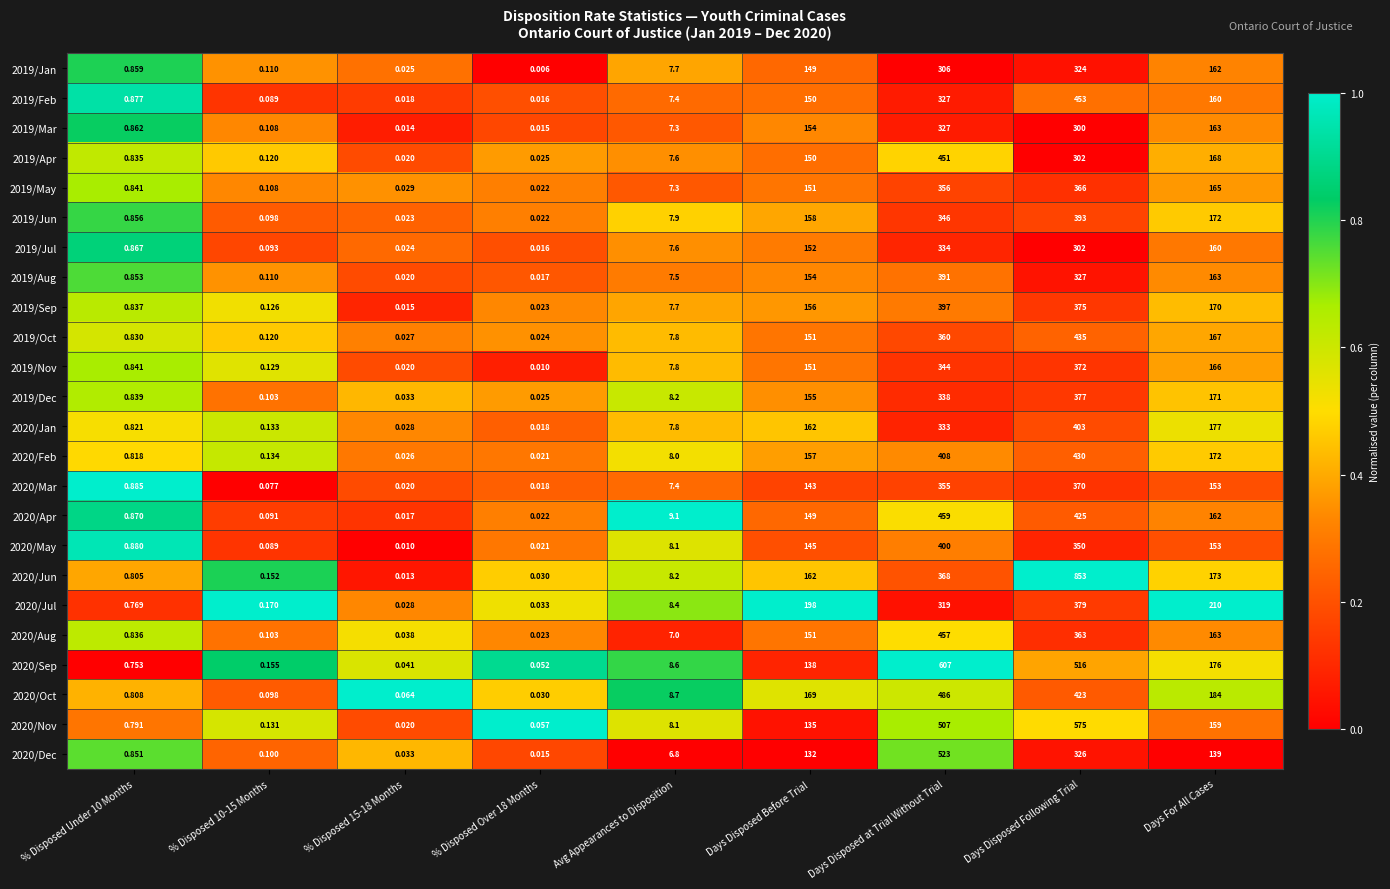

Which category has the lowest value across all series?

% Disposed Over 18 Months